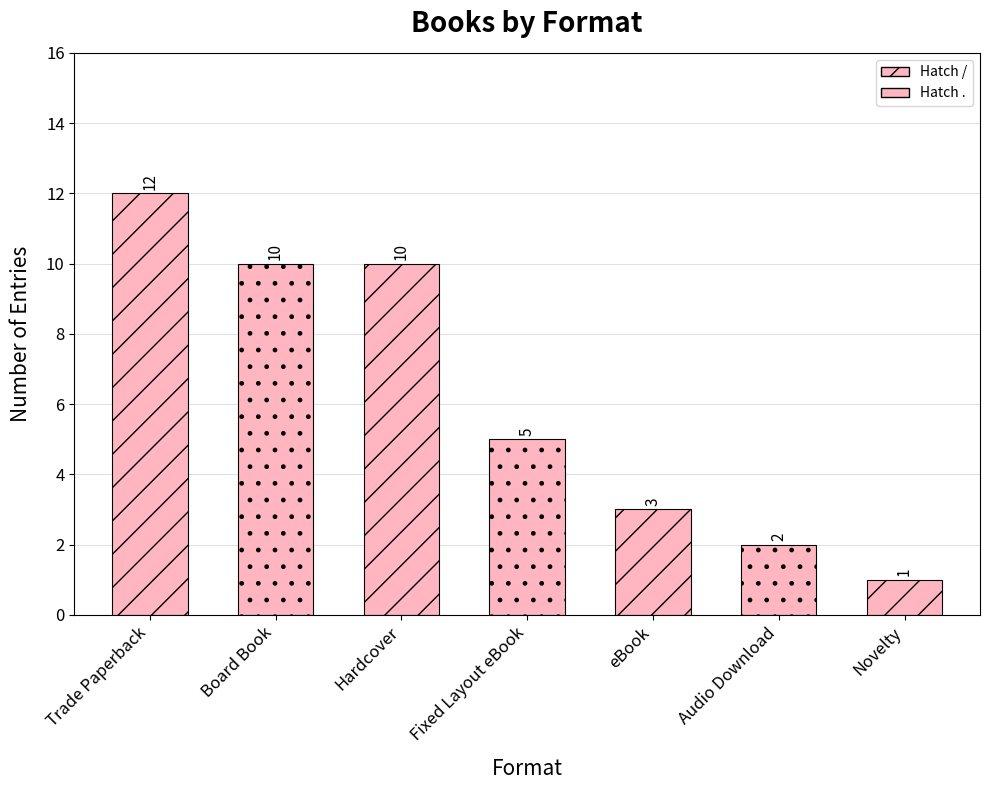

Rank the categories by value from highest to lowest.

Trade Paperback, Board Book, Hardcover, Fixed Layout eBook, eBook, Audio Download, Novelty